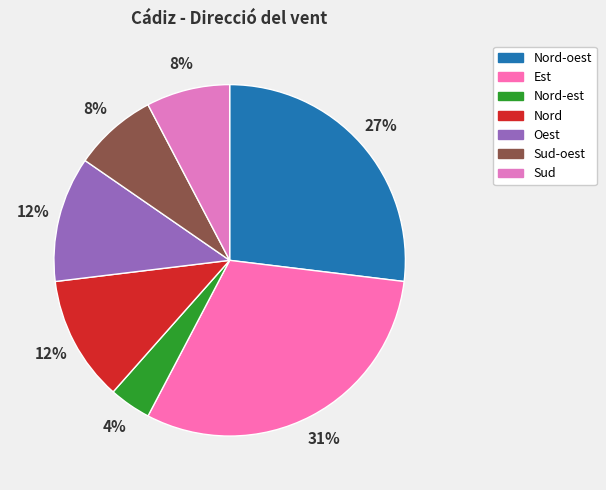

How many segments does this pie chart have?

7